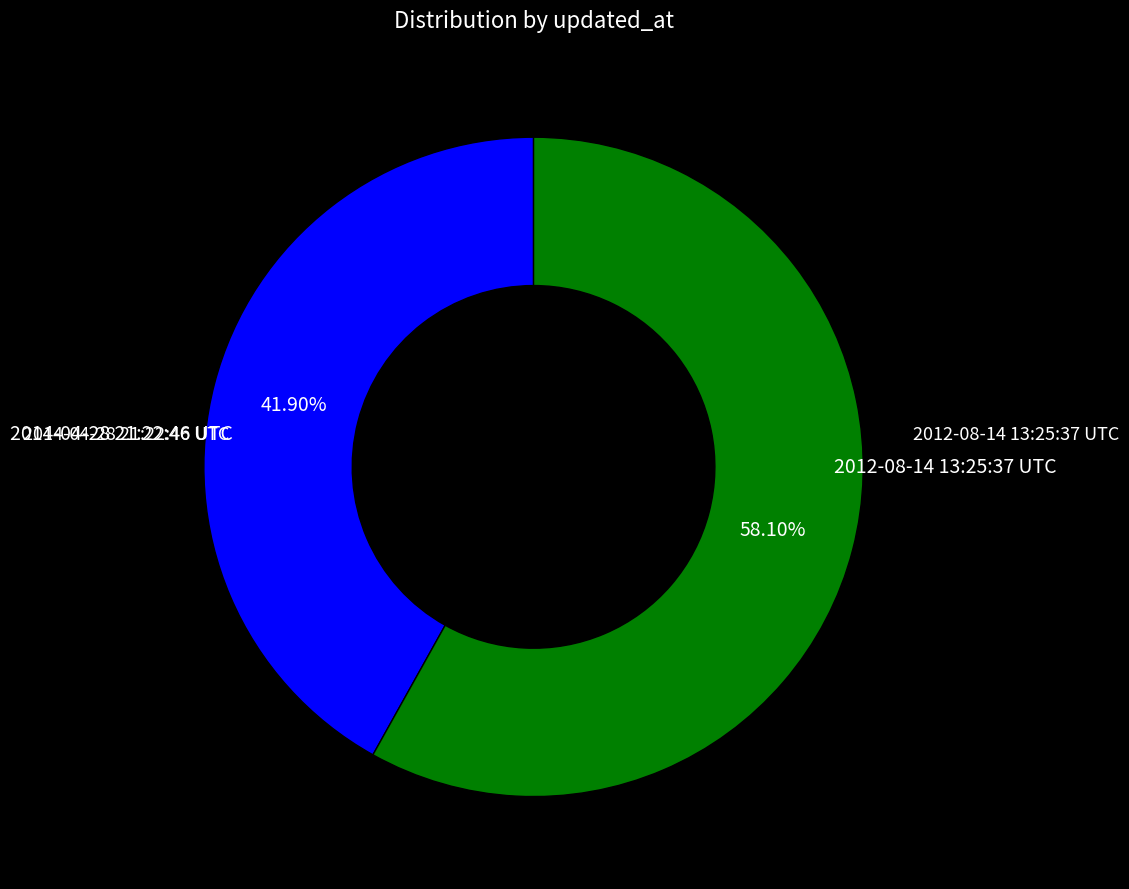

Count the number of slices in the pie.

2